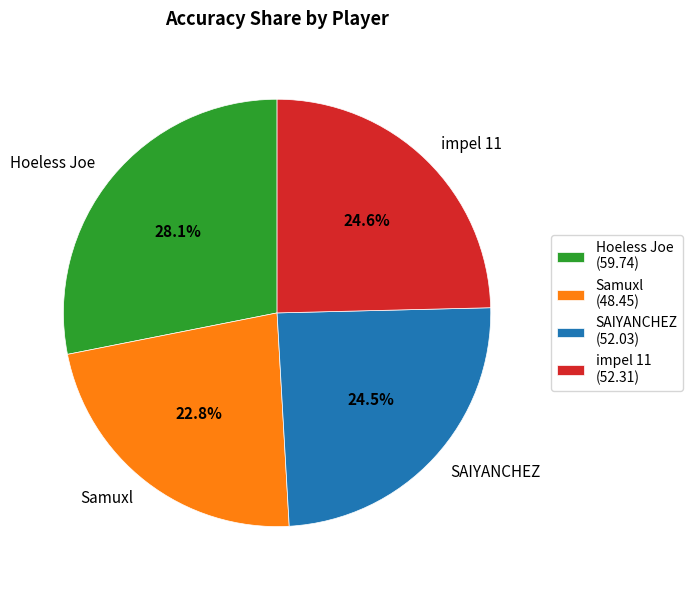

To the nearest percent, what portion does impel 11 represent?

25%